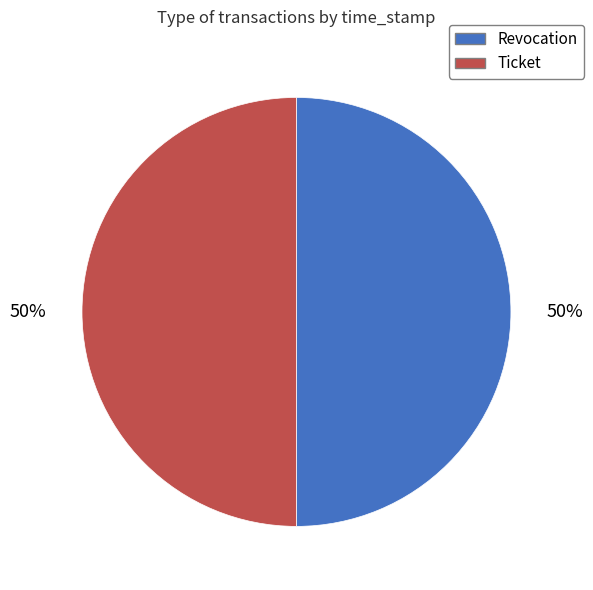

To the nearest percent, what percentage of the pie is Ticket?

50%